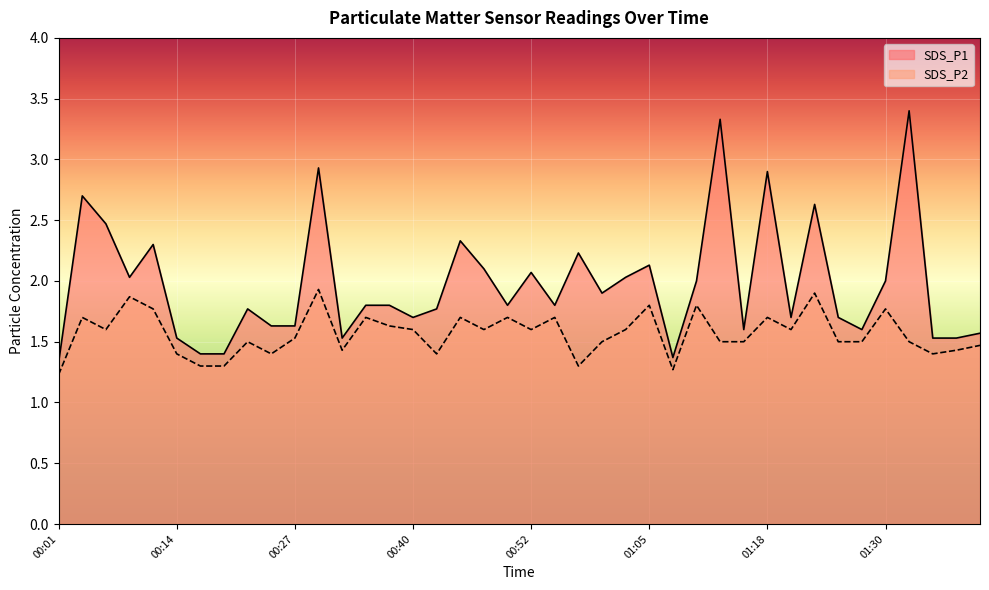

How many lines are shown in the chart?

2